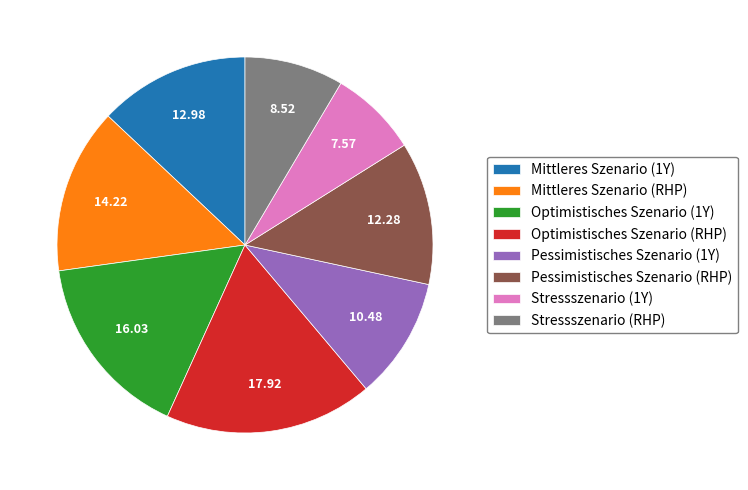

How many slices are in this pie chart?

8